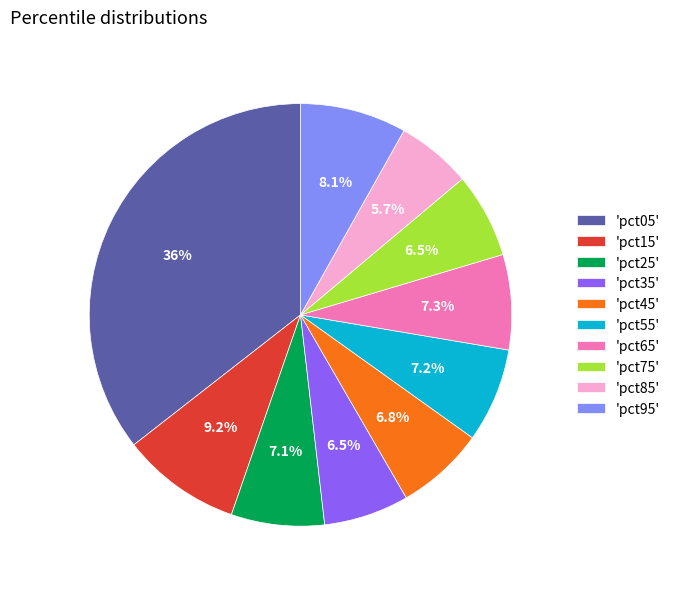

Is there a majority slice in this chart?

No